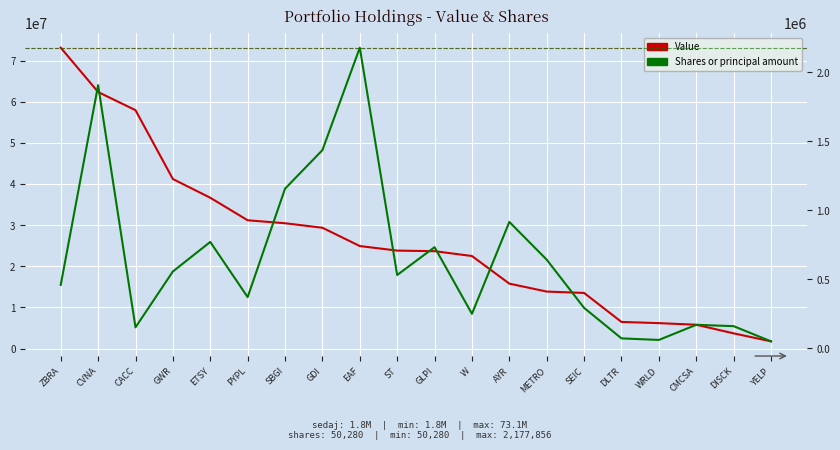

What is the label of the 11th point from the left?

GLPI